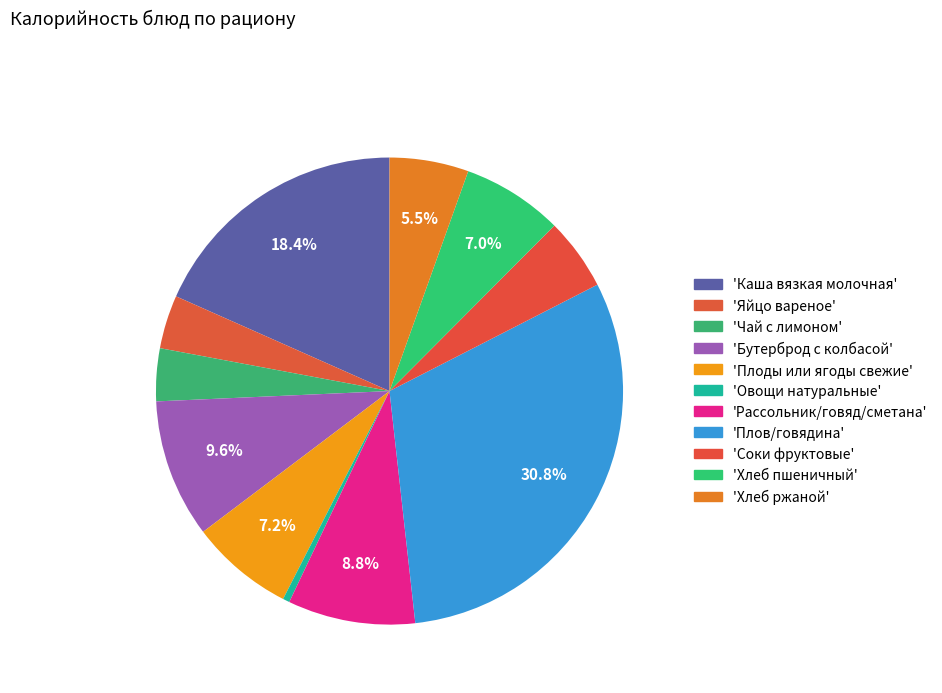

How many segments does this pie chart have?

11